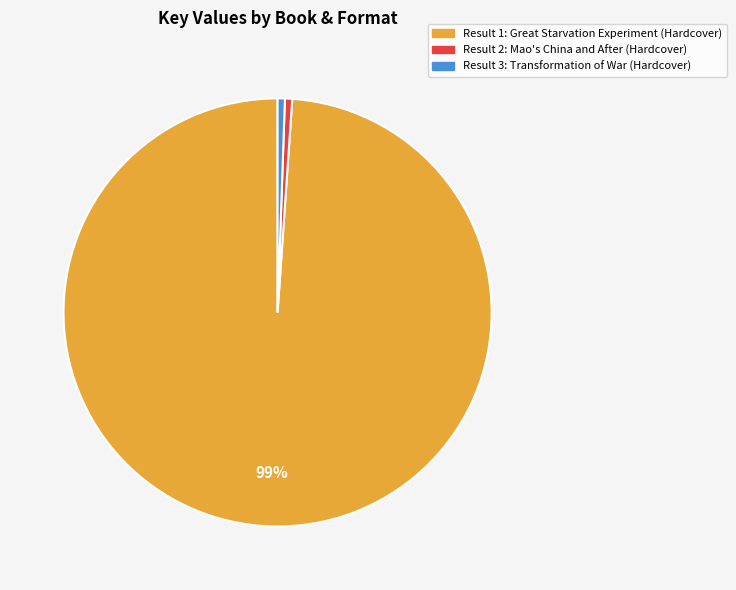

Is there a majority slice in this chart?

Yes